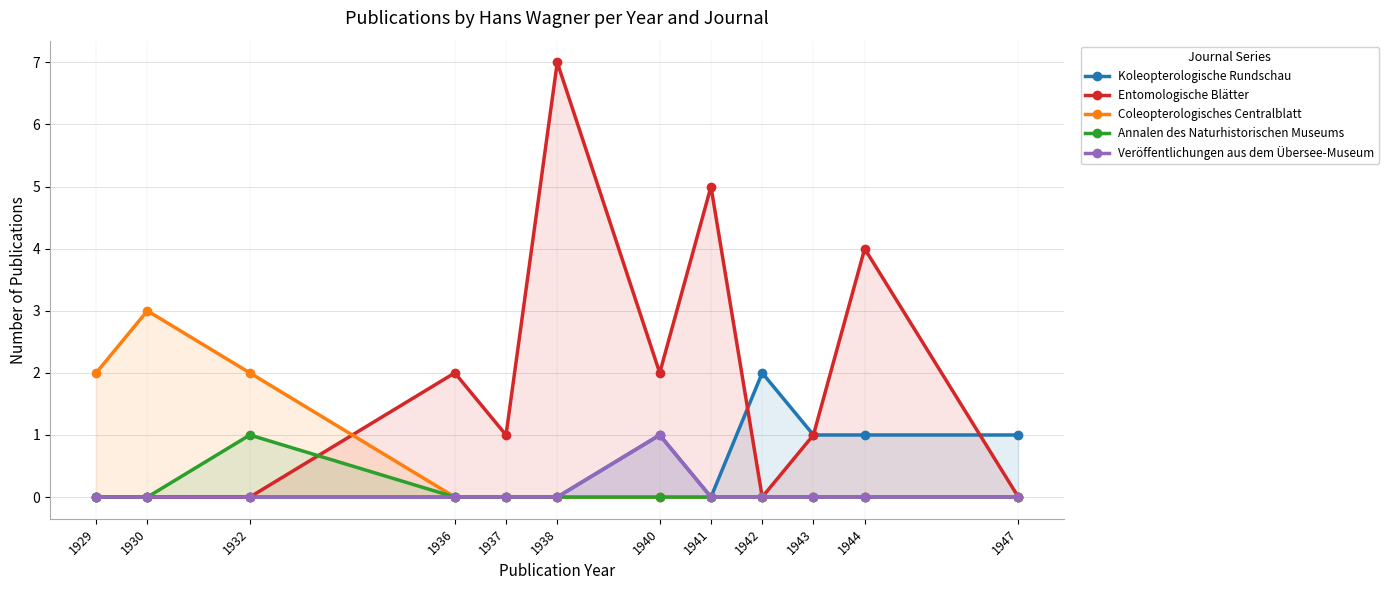

List the series in order of their peak value, lowest first.

Annalen des Naturhistorischen Museums, Veröffentlichungen aus dem Übersee-Museum, Koleopterologische Rundschau, Coleopterologisches Centralblatt, Entomologische Blätter